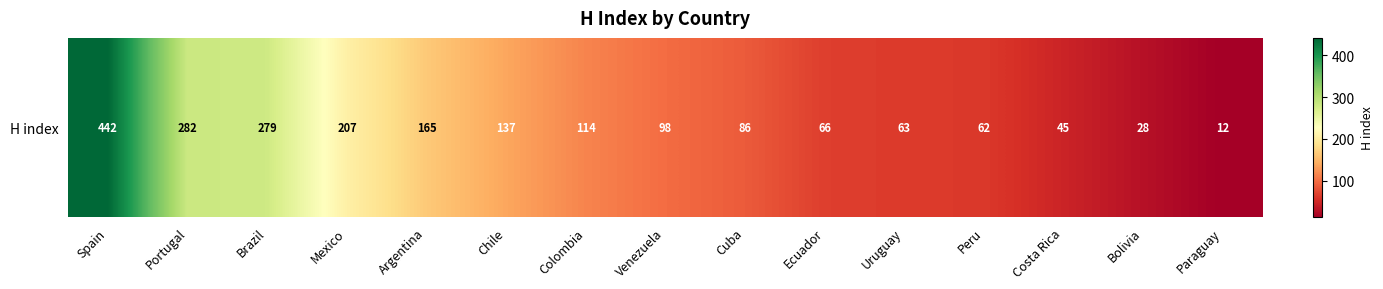

Reading left to right, extract all data points from this chart.

442	282	279	207	165	137	114	98	86	66	63	62	45	28	12